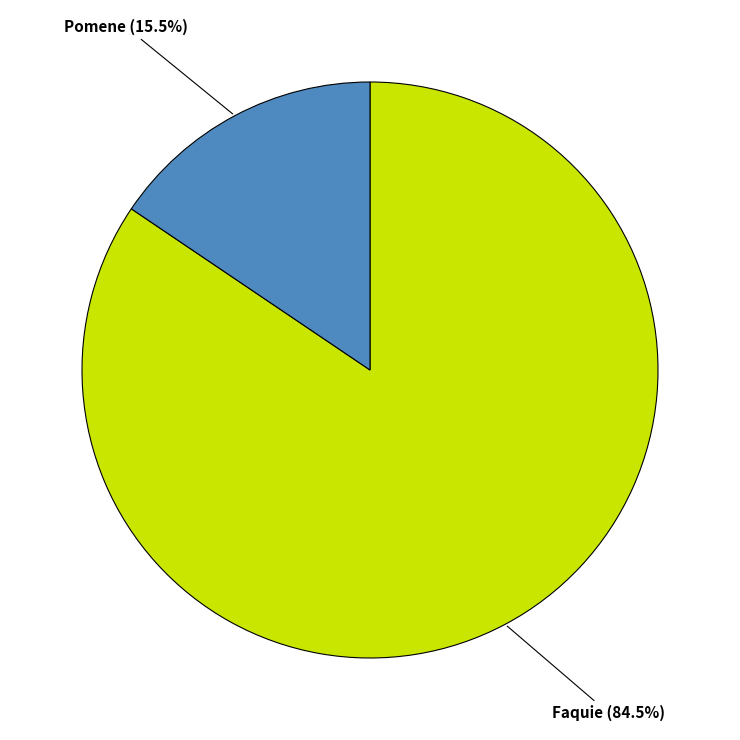

Which has a higher value, Pomene (15.5%) or Faquie (84.5%)?

Faquie (84.5%)